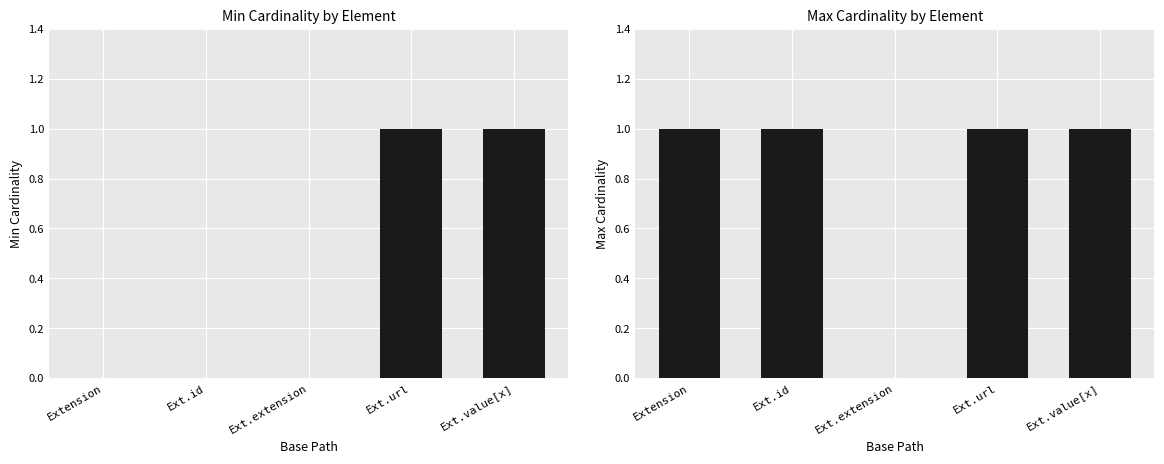

What is the difference between the maximum and minimum values in the Max series?

1